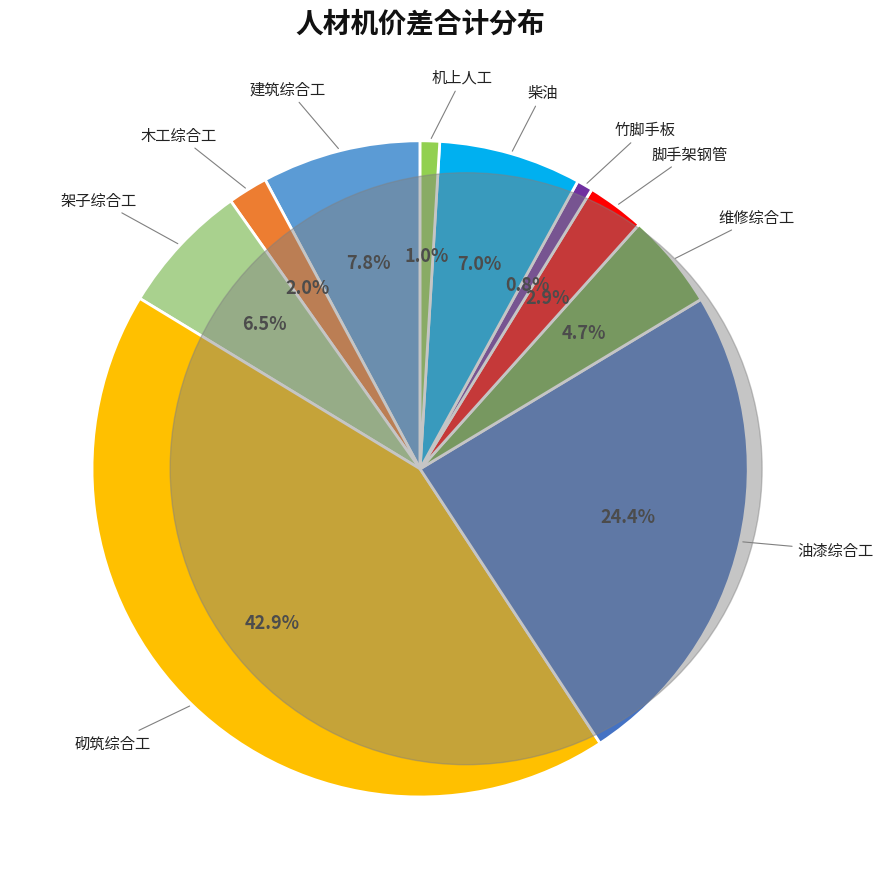

Count the number of slices in the pie.

10